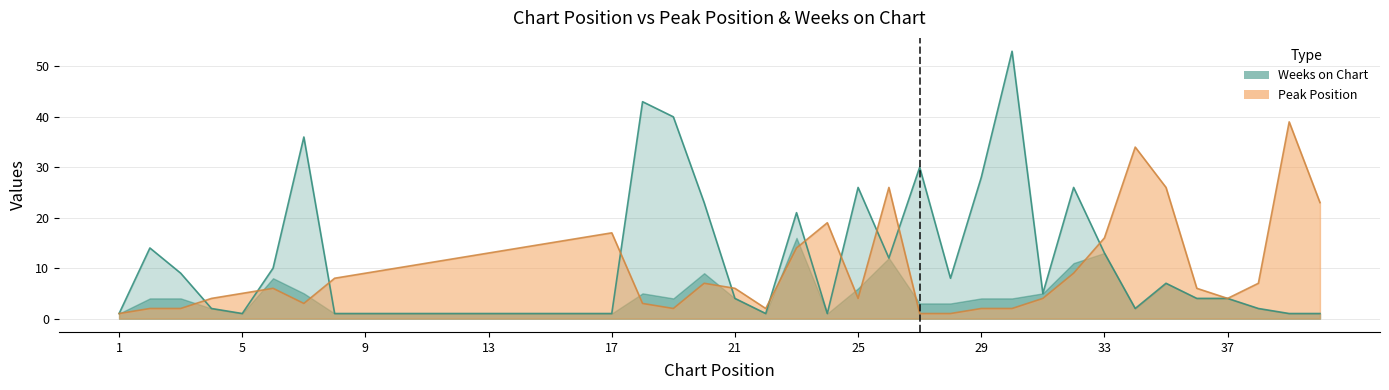

Which category has the highest value in the Peak Position series?

39